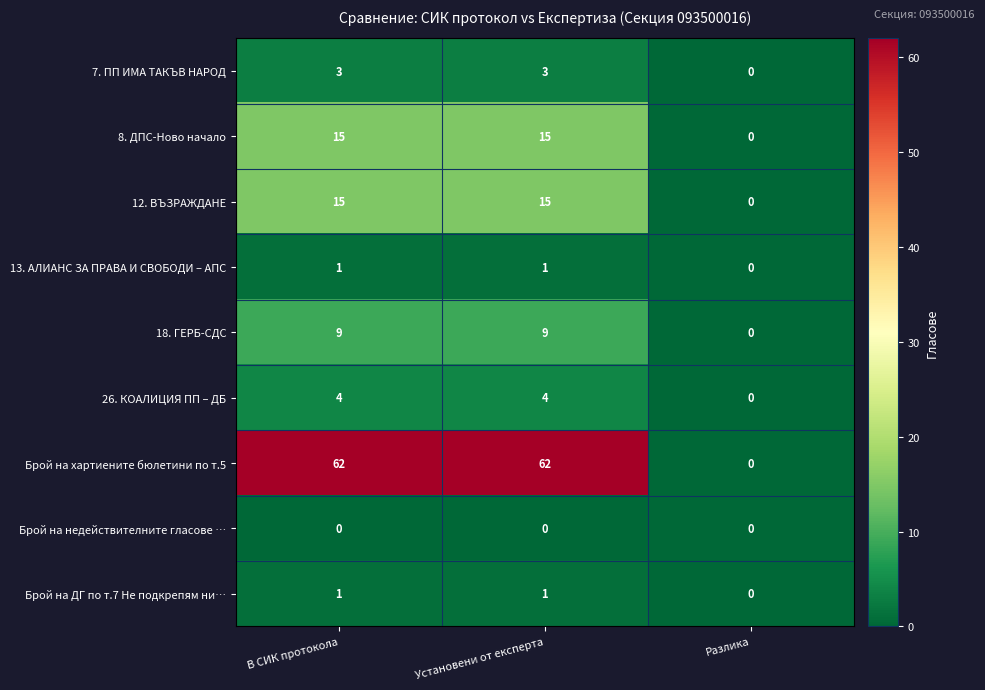

The Брой на хартиените бюлетини по т.5 series shows 62 at В СИК протокола. True or false?

True